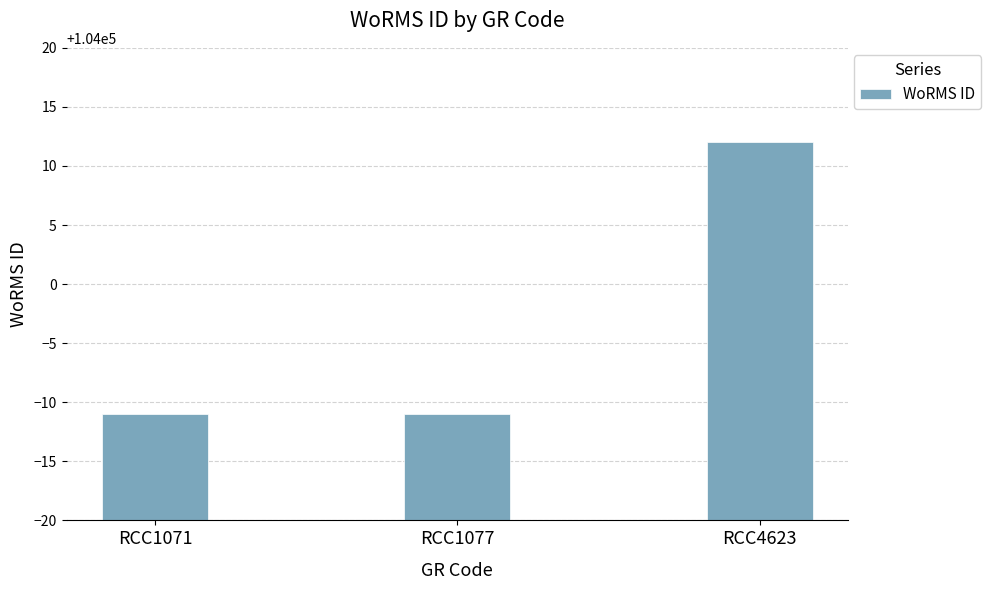

What is the difference between the maximum and minimum values?

23